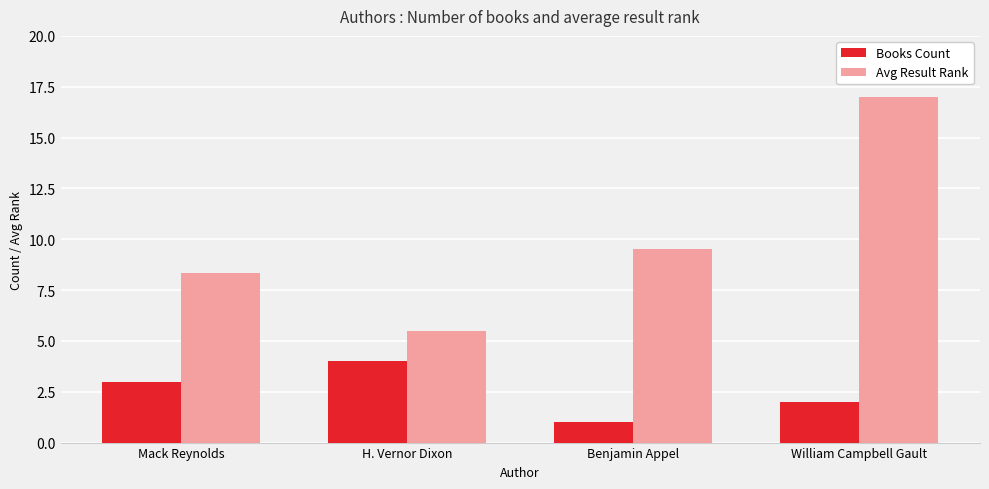

What is the sum of the Books Count values at H. Vernor Dixon and Mack Reynolds?

7.0